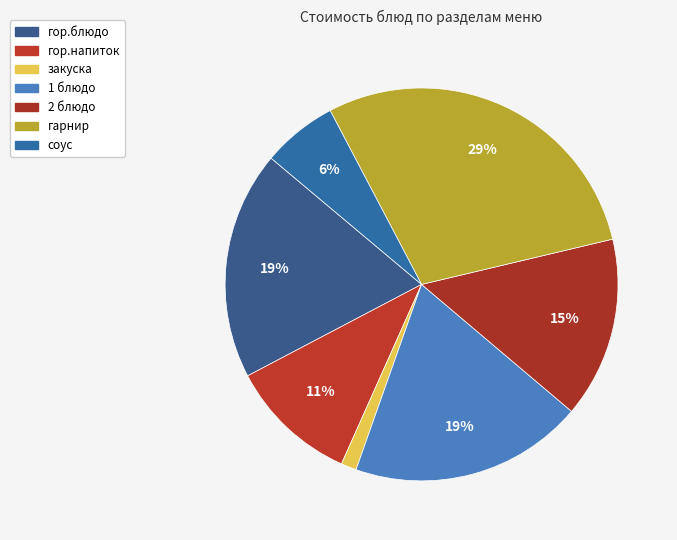

What percentage is the закуска slice, to the nearest percent?

1%